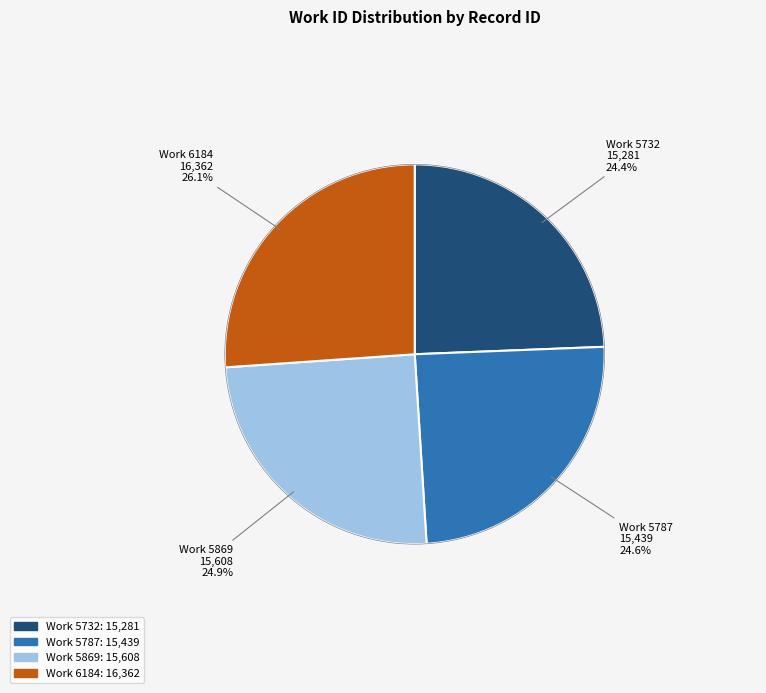

Is there any slice that represents more than half of the pie?

No